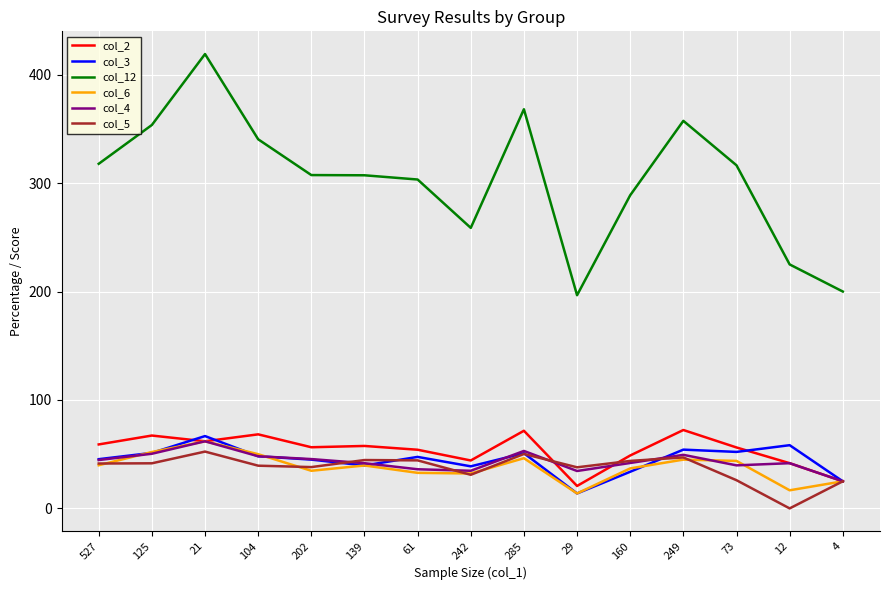

What position from the left is 29?

10